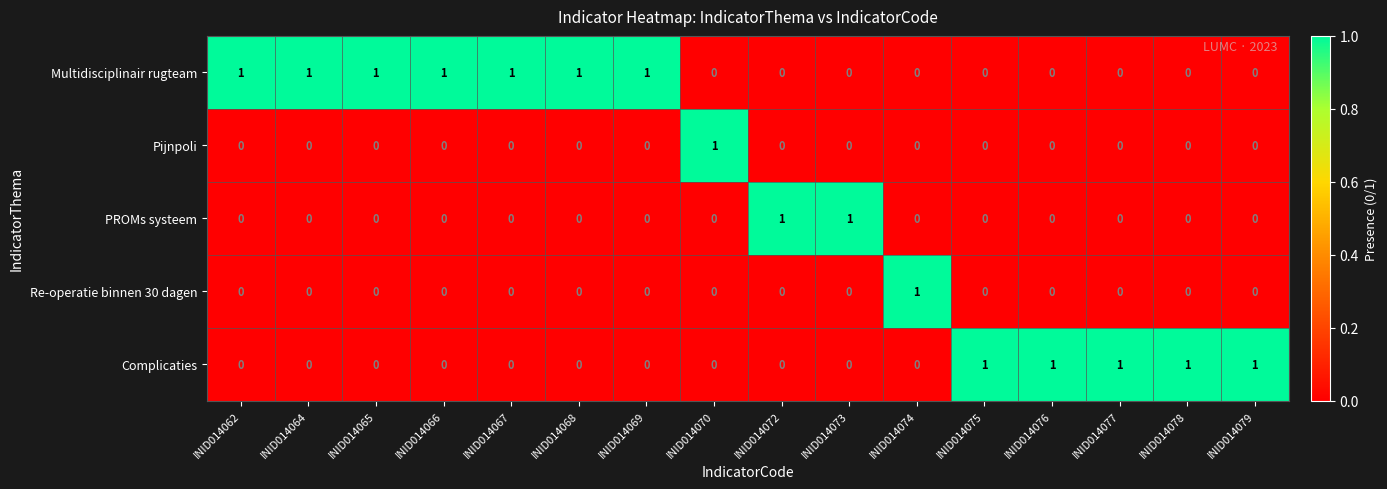

What is the spread (max minus min) of values at INID014067?

1